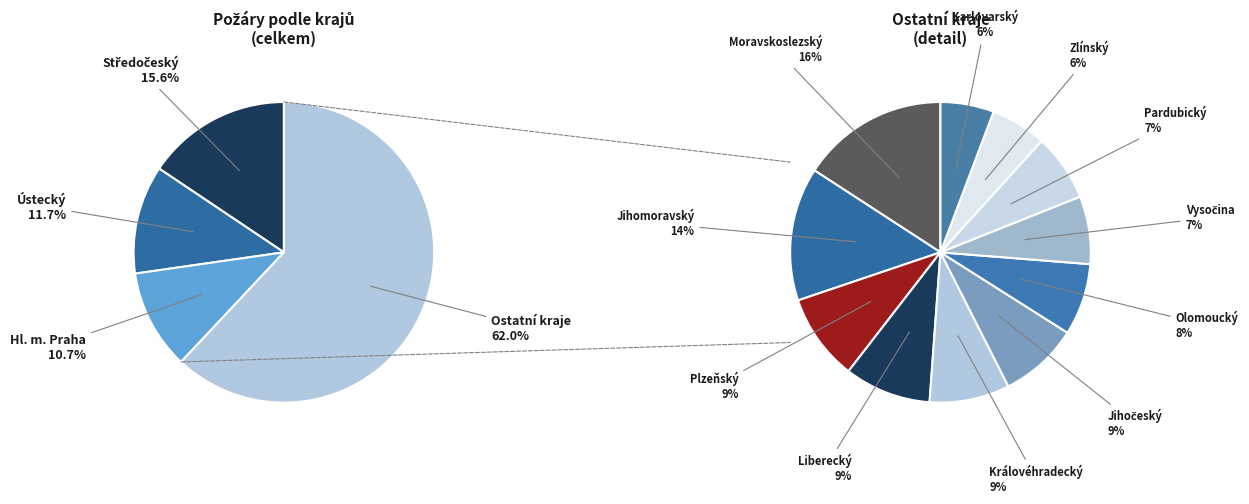

Is it true that Hl. m. Praha is 11% of the pie?

True